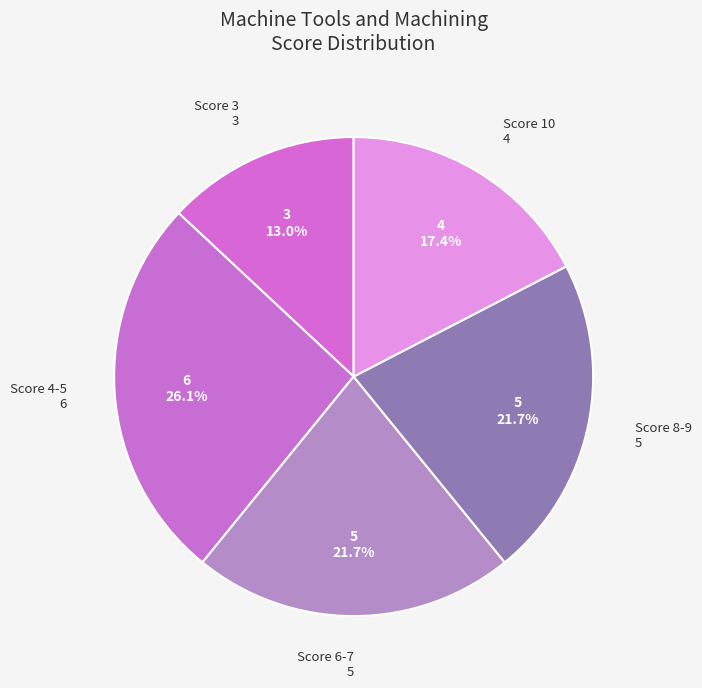

What percentage is NOT represented by Score 6-7?

78.3%